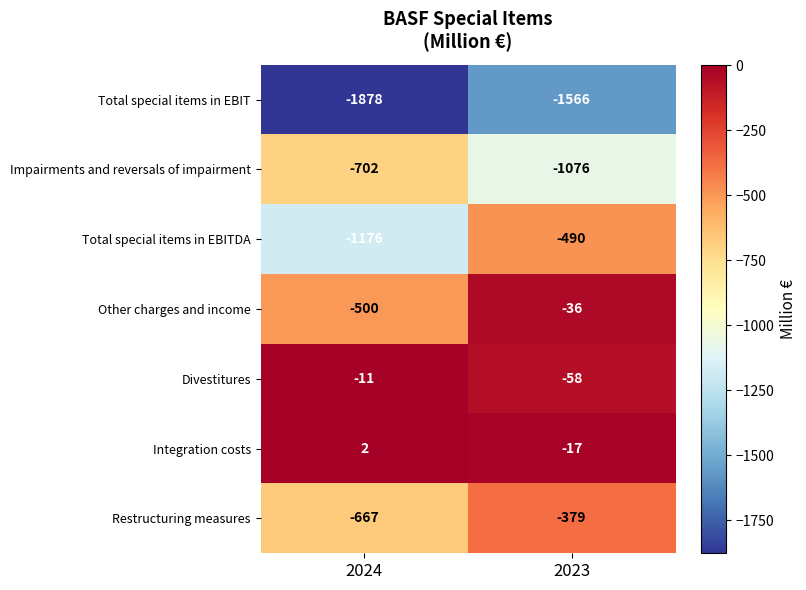

What is the total value across all series at 2024?

-4932